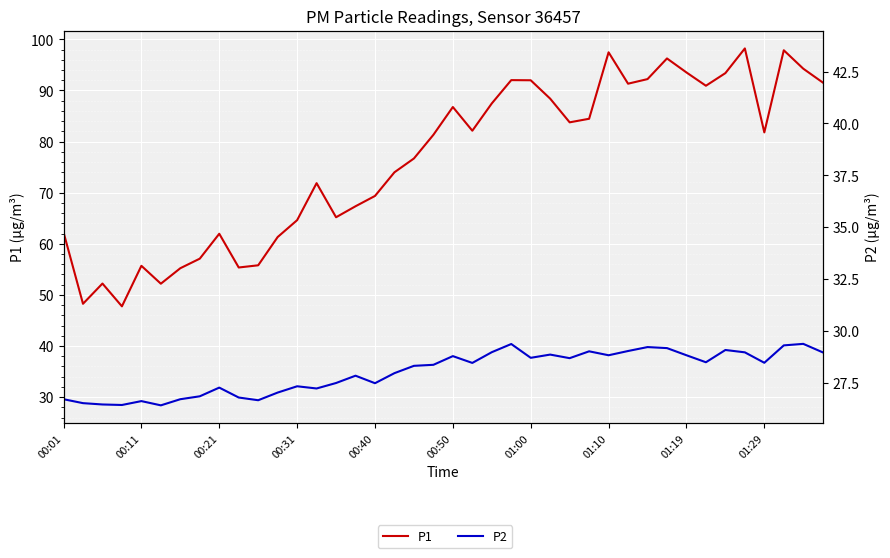

At which category is the sum across all series the highest?

37